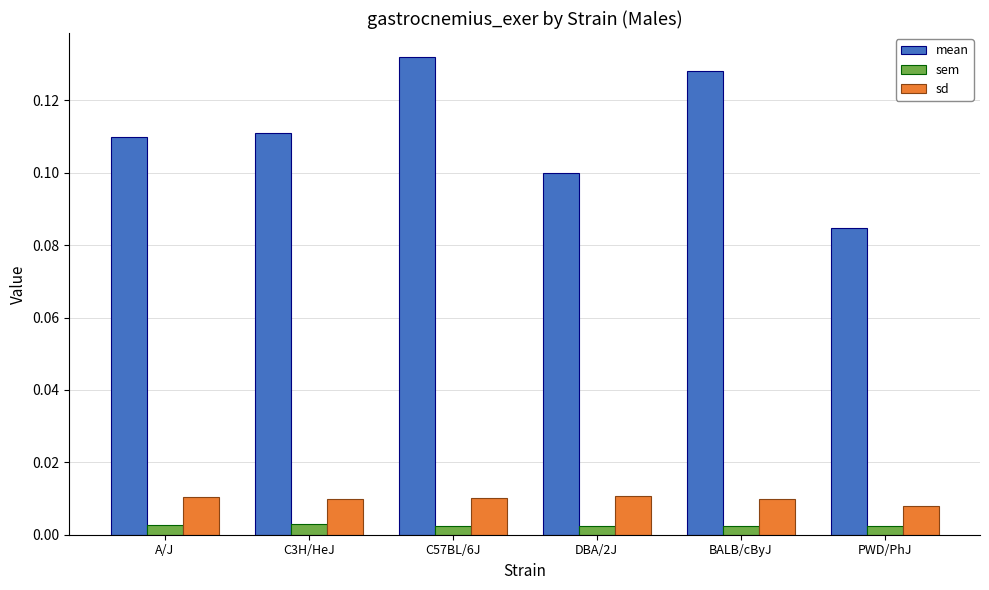

Which category has the highest value across all series?

C57BL/6J